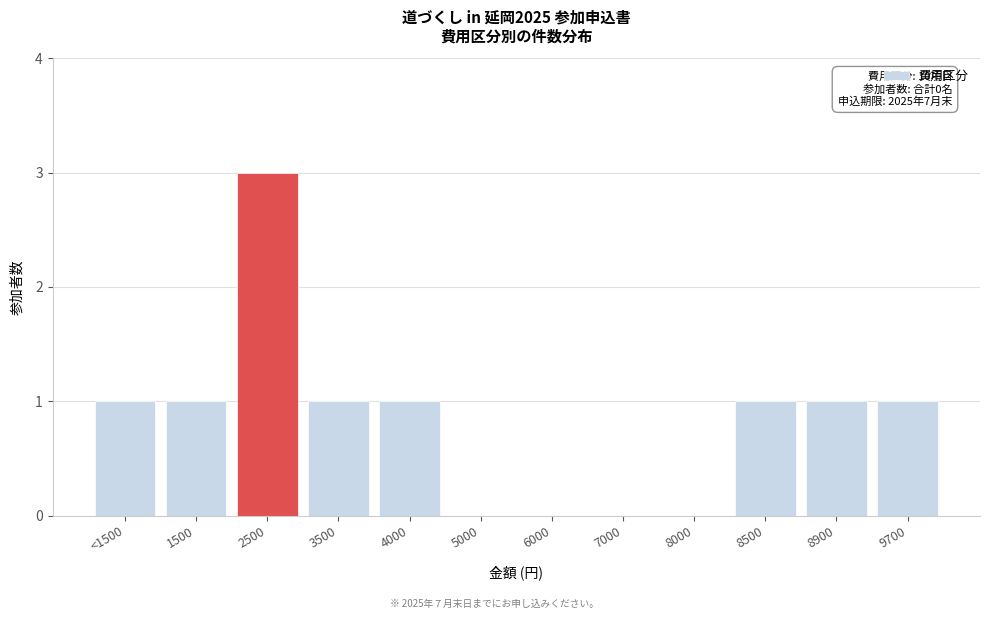

Reading left to right, extract all data points from this chart.

<1500=1	1500=1	2500=3	3500=1	4000=1	5000=0	6000=0	7000=0	8000=0	8500=1	8900=1	9700=1